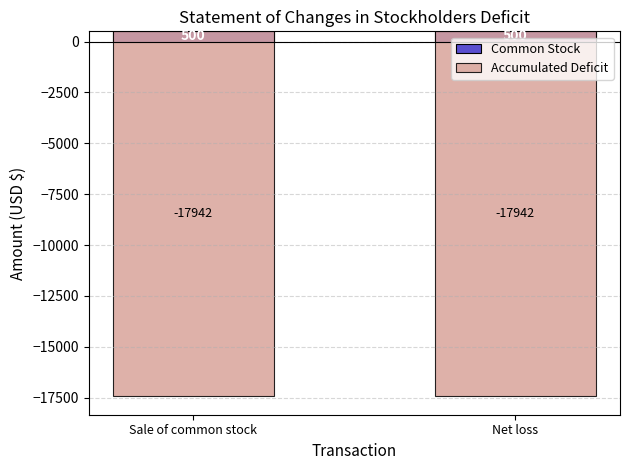

Reading right to left, extract all data points from this chart.

Common Stock: 500	500
Accumulated Deficit: -17942	-17942